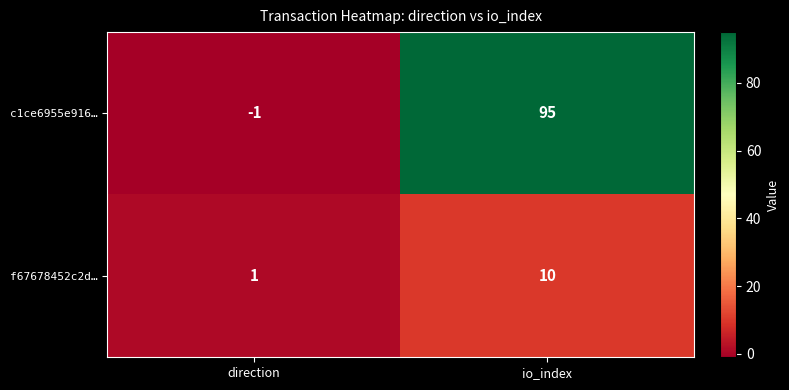

What is the greatest value displayed?

95